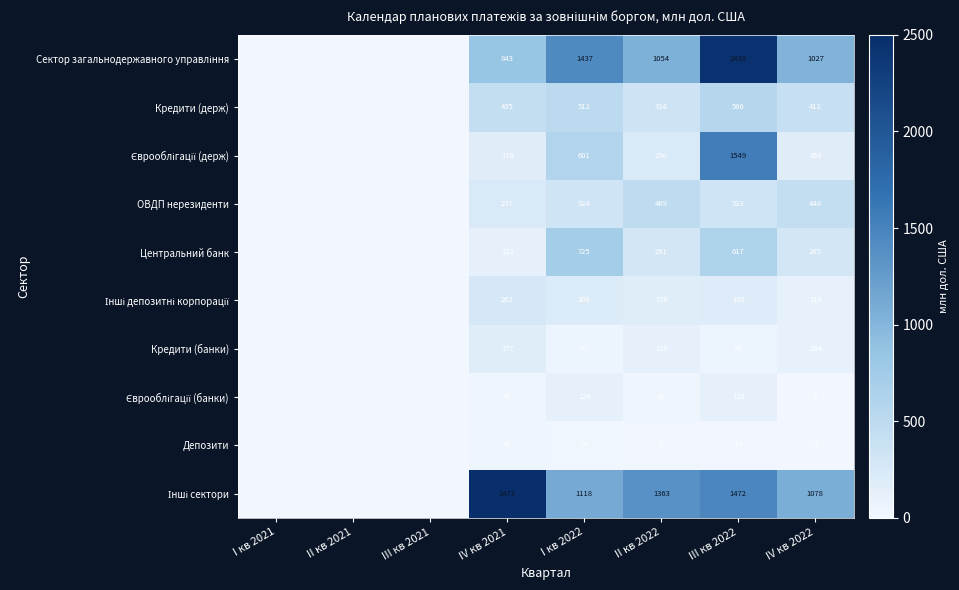

At which category is the sum across all series the highest?

III кв 2022